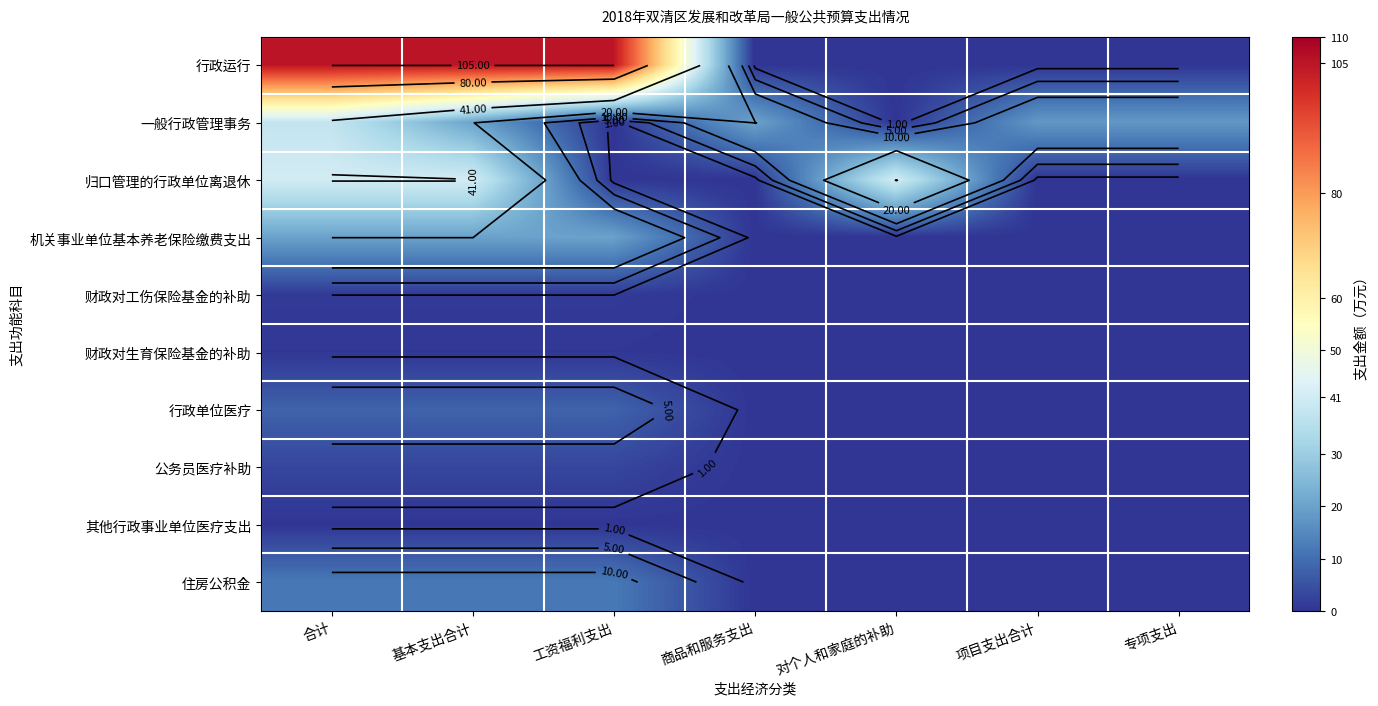

List the series in order of their peak value, highest first.

行政运行, 归口管理的行政单位离退休, 一般行政管理事务, 机关事业单位基本养老保险缴费支出, 住房公积金, 行政单位医疗, 公务员医疗补助, 财政对工伤保险基金的补助, 财政对生育保险基金的补助, 其他行政事业单位医疗支出